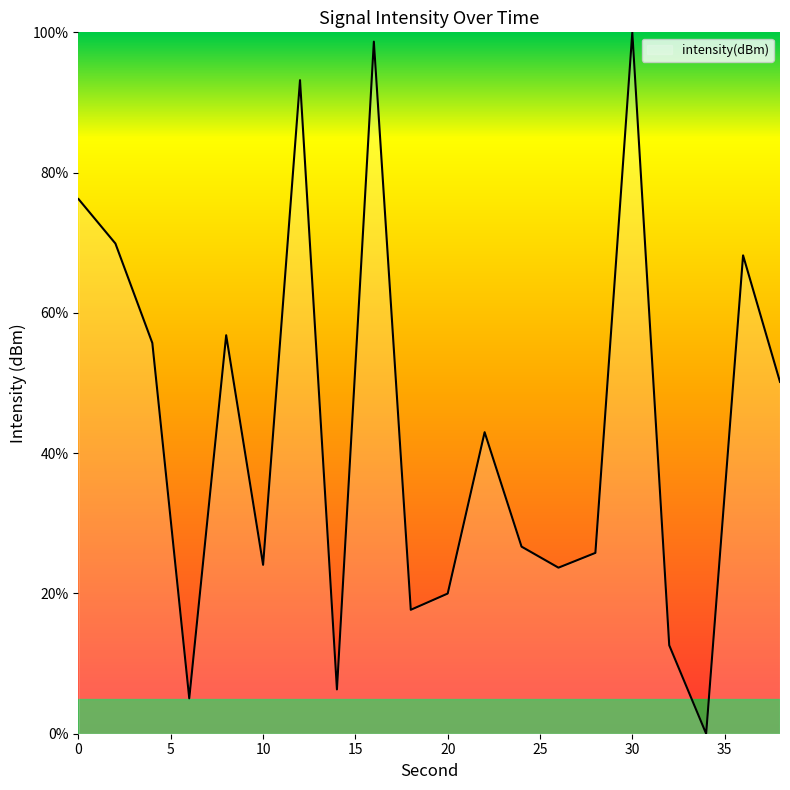

What is the maximum value shown in the chart?

100.0